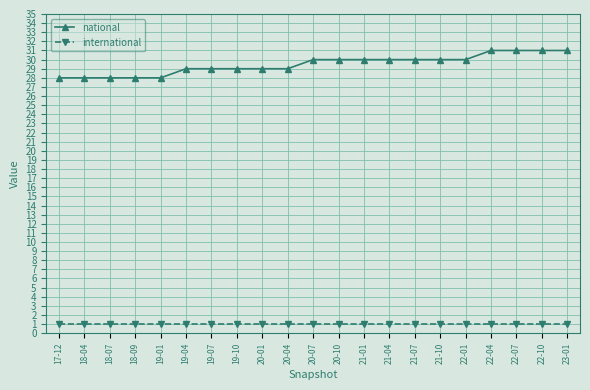

What are all the series names shown in the legend?

national, international